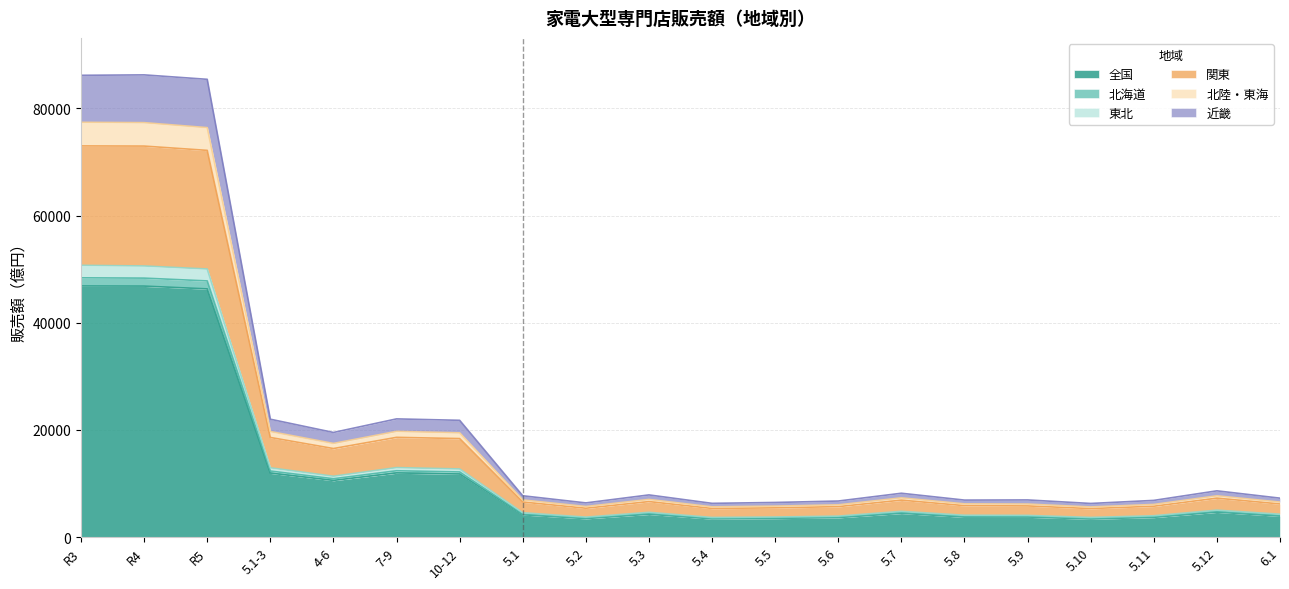

What is the highest value of the 全国 series?

46867